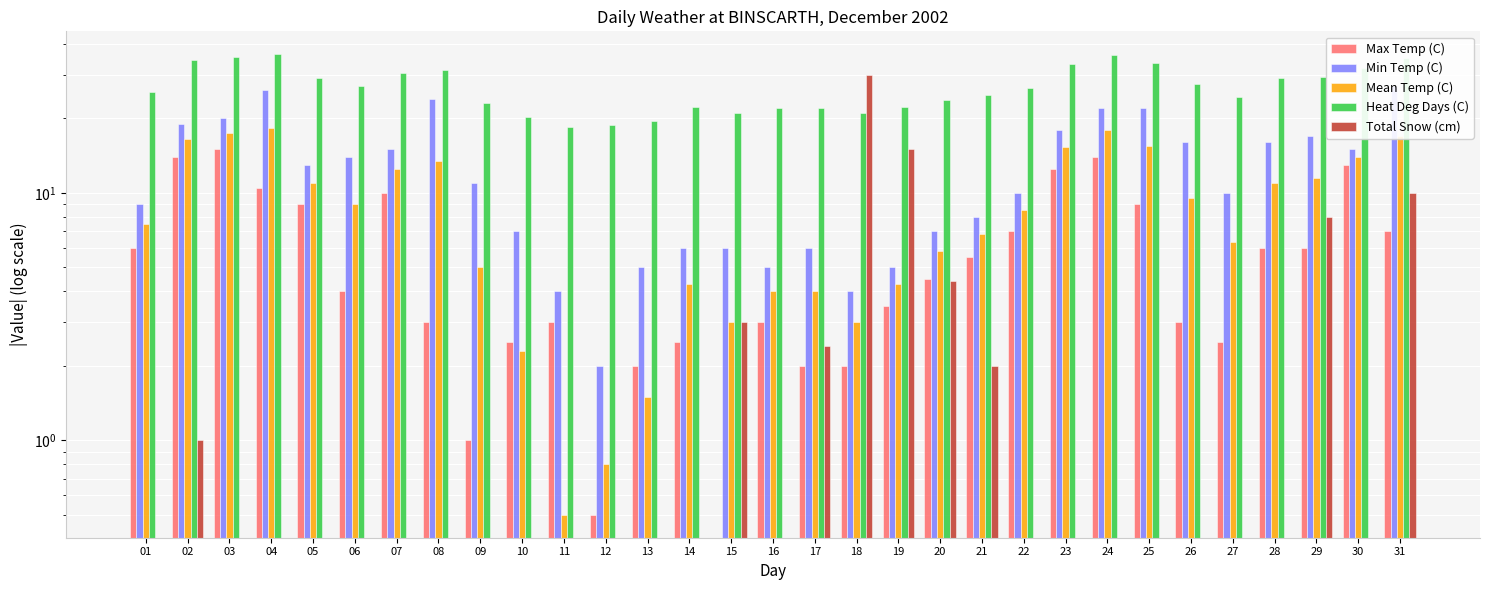

What is the difference between the second highest and second lowest values in the Total Snow (cm) series?

15.0